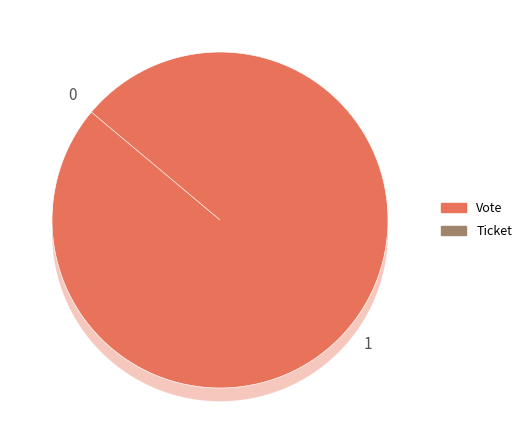

How many slices are in this pie chart?

2